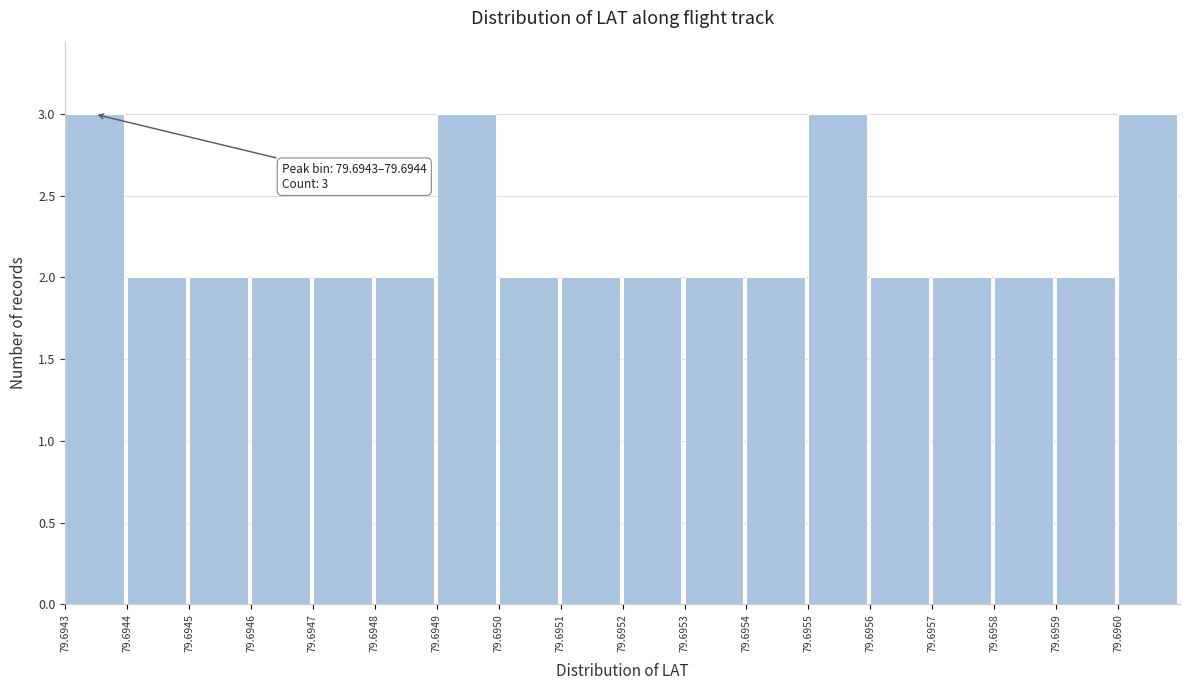

Reading left to right, extract all data points from this chart.

3	2	2	2	2	2	3	2	2	2	2	2	3	2	2	2	2	3